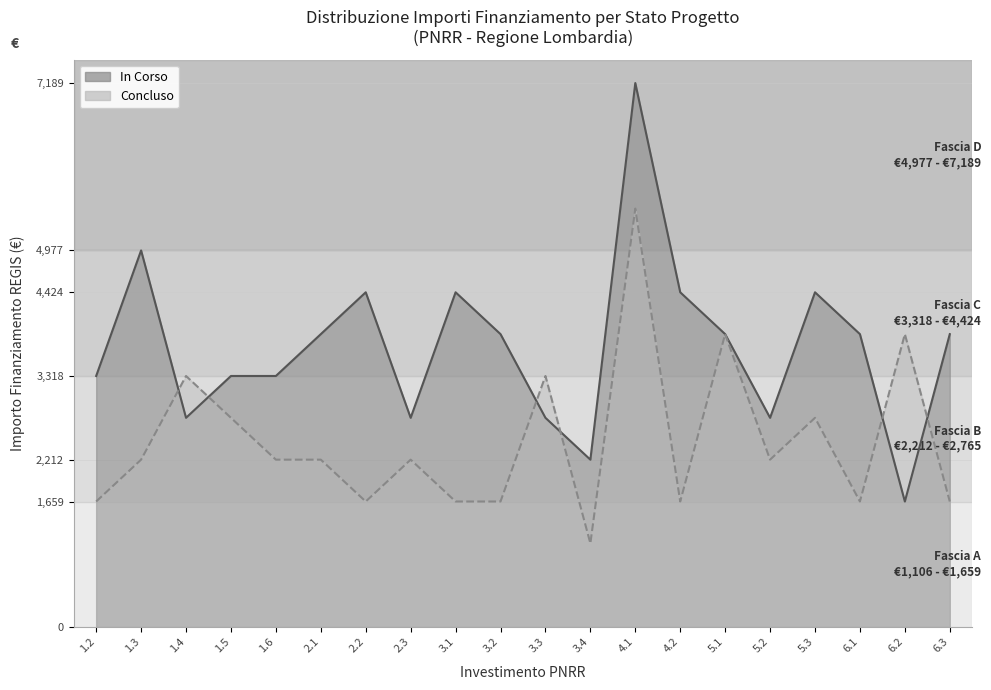

Is the value of In Corso at 1.5 greater than the value of Concluso at 1.2?

Yes